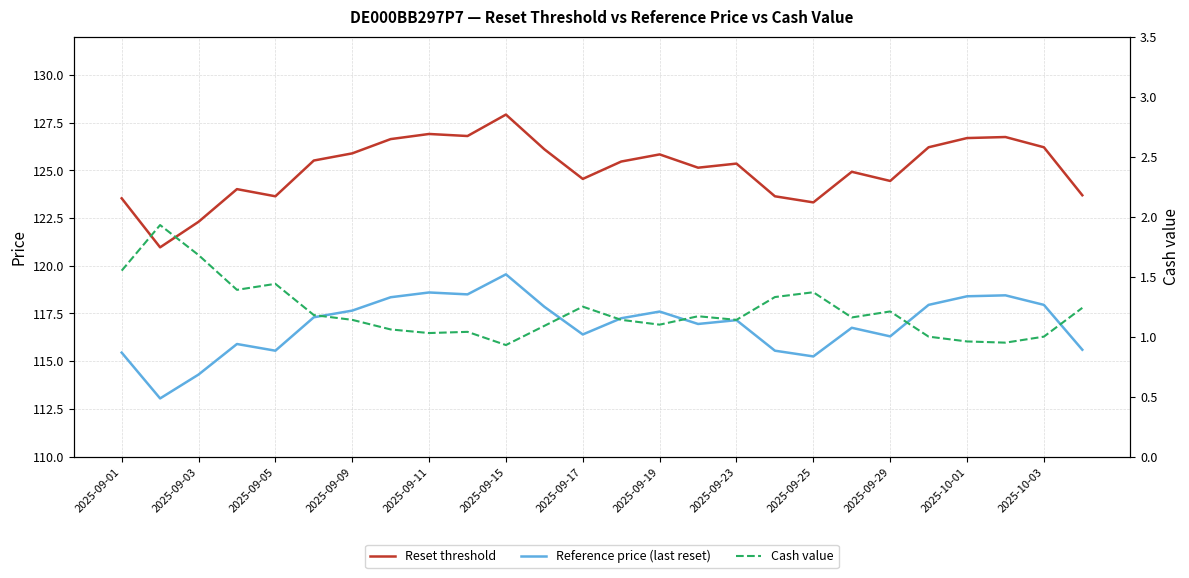

Is the value of Reference price (last reset) at 19 greater than the value of Cash value at 2025-09-19?

Yes